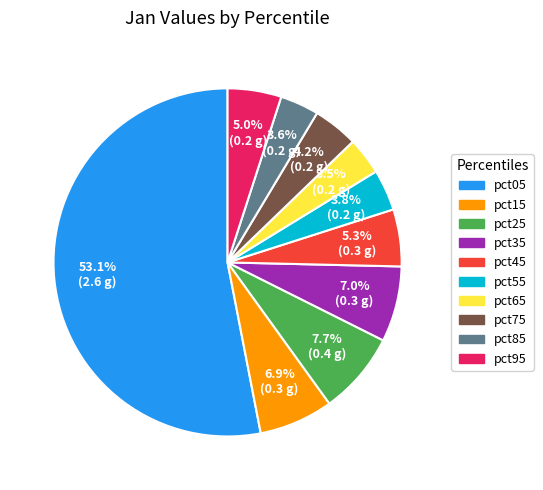

Combined, do pct75 and pct15 account for over 50%?

No